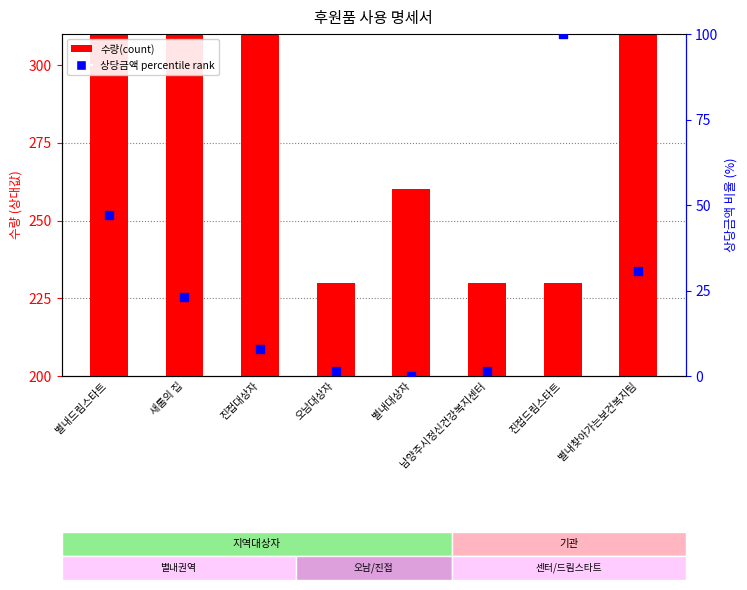

Which series reaches the minimum Y coordinate?

상당금액 percentile rank